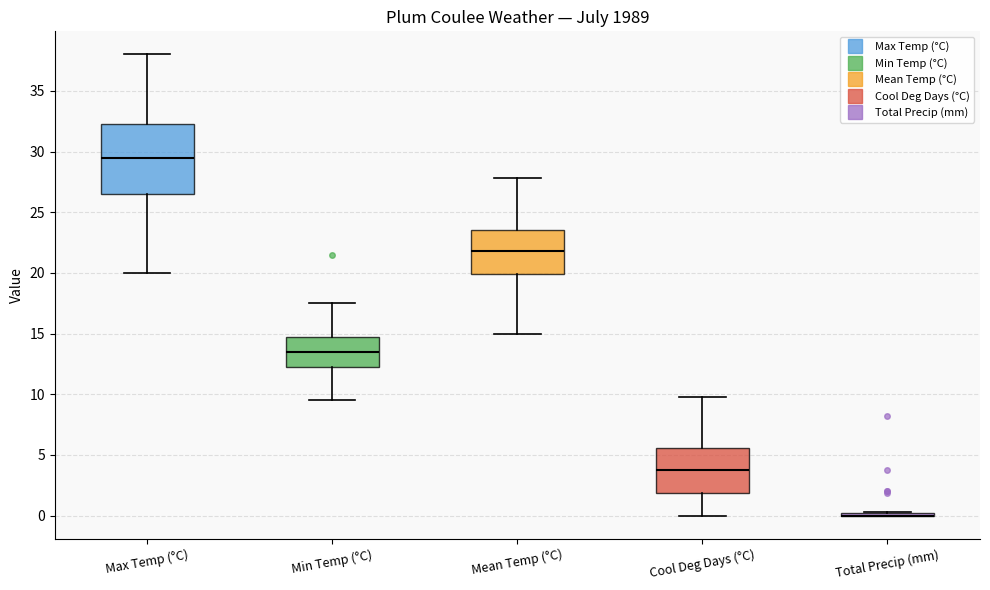

Where is the upper edge of the box for Max Temp (°C) on the y-axis? The values are not printed on the chart, so give them approximately, as read against the axis.

32.5